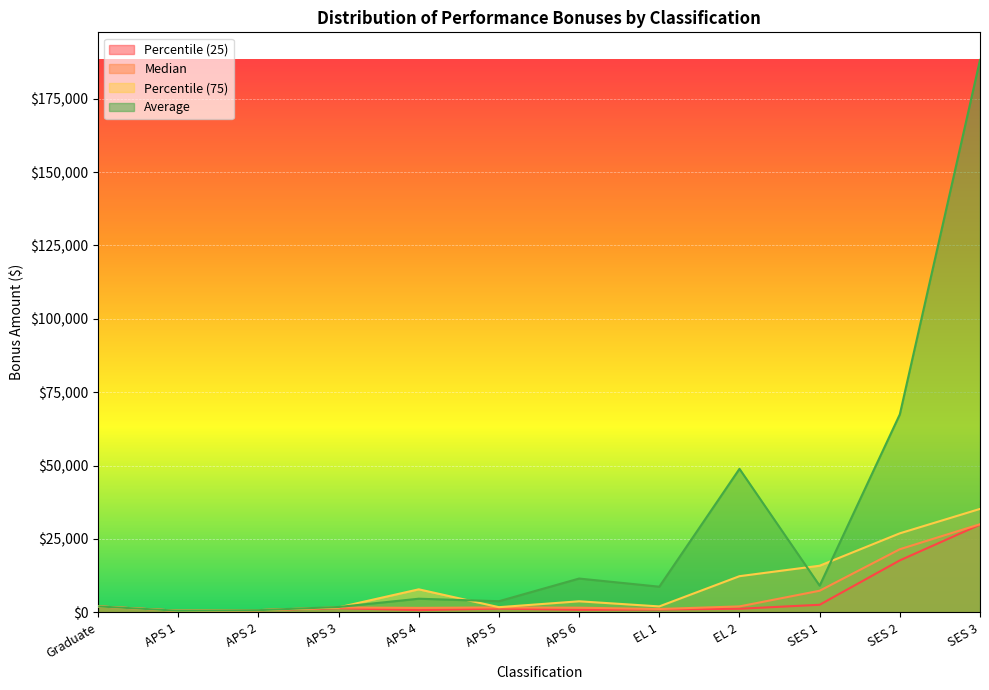

What is the difference between the Average values at SES 2 and EL 1?

58727.3